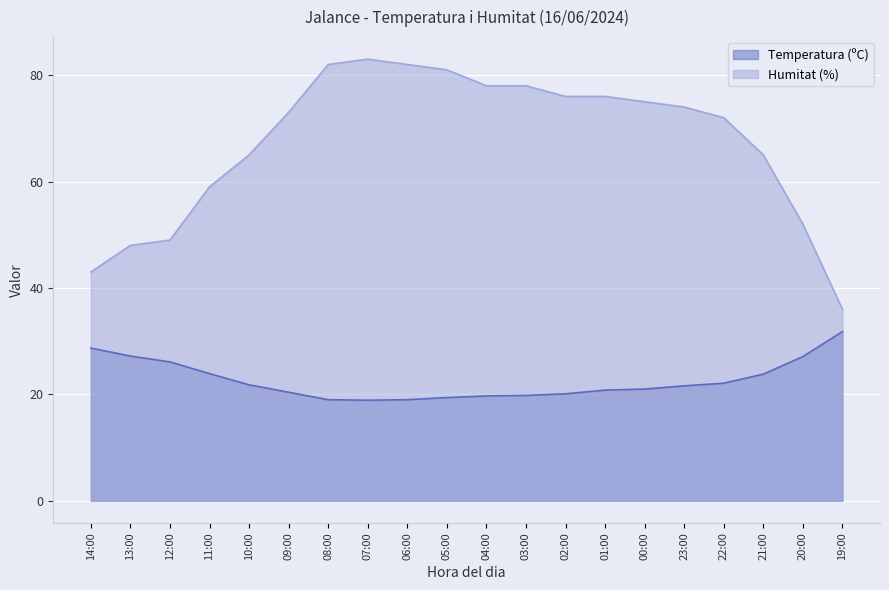

How many series are shown in this chart?

2